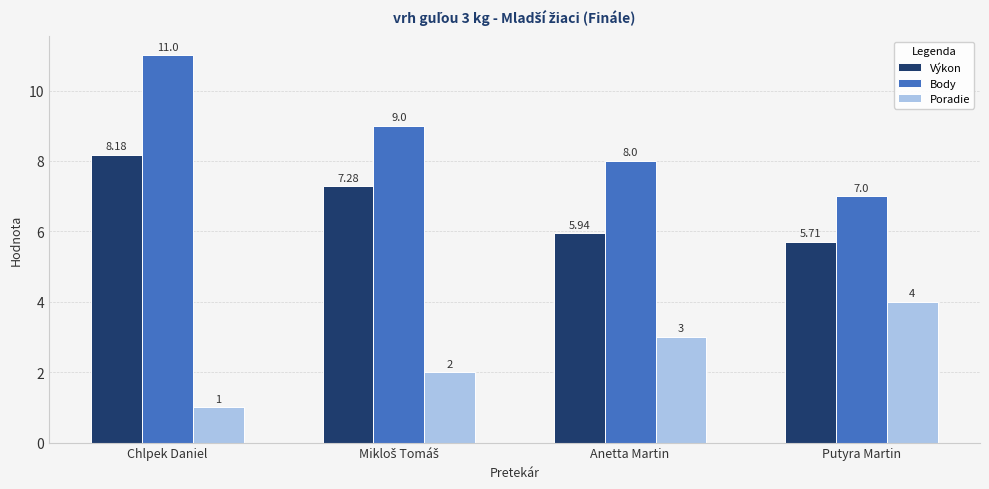

At which category is the sum across all series the highest?

Chlpek Daniel